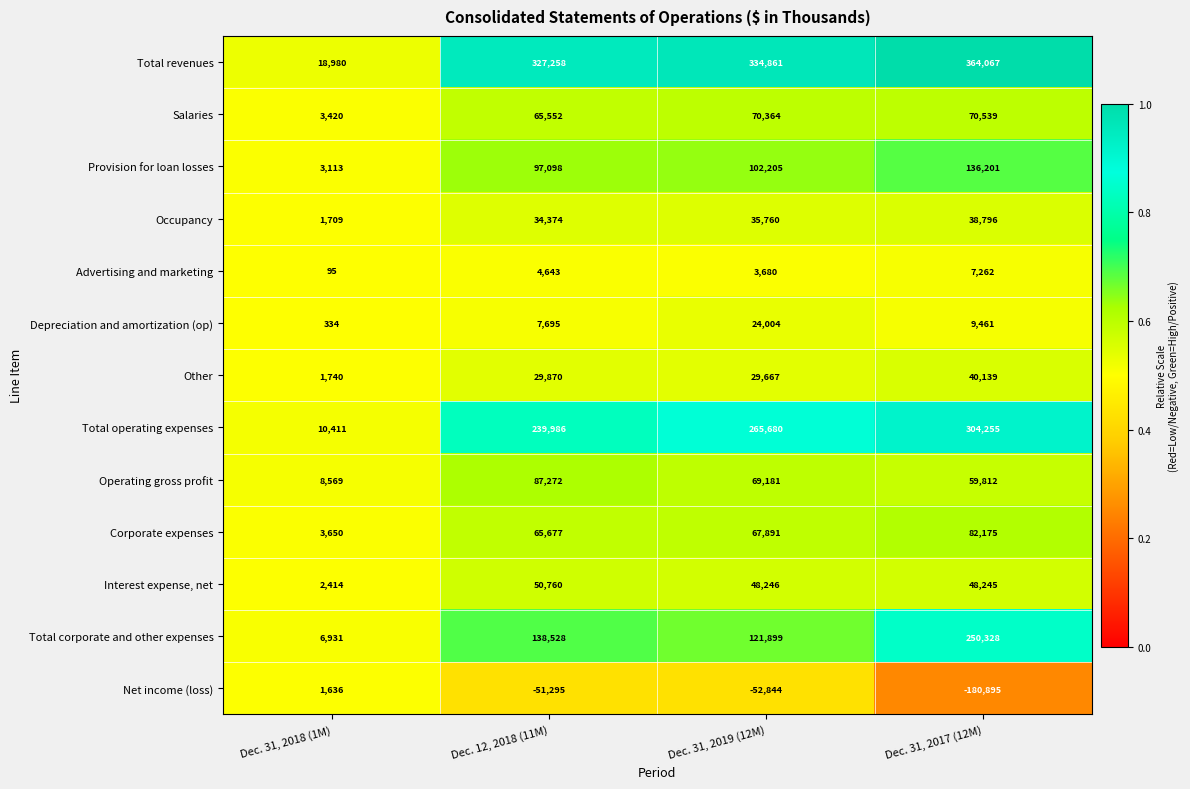

What is the smallest value displayed?

-180895